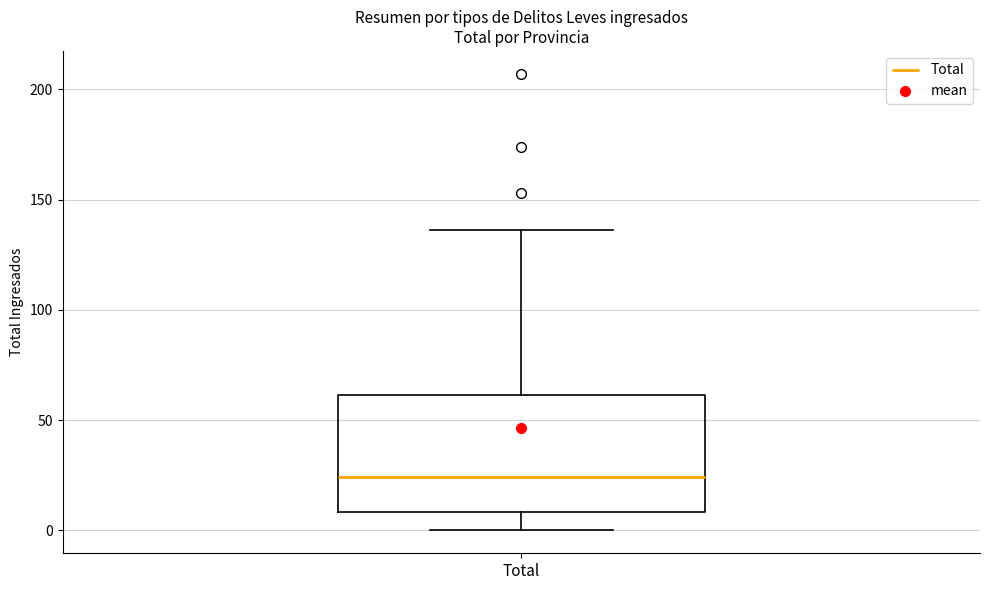

Transcribe this box plot: give where the median line is, the range the box spans, and where the two whiskers end, as read against the y-axis. The values are not printed on the chart, so give them approximately, as read against the axis.

median 25, box 10 to 60, whiskers 0 to 135